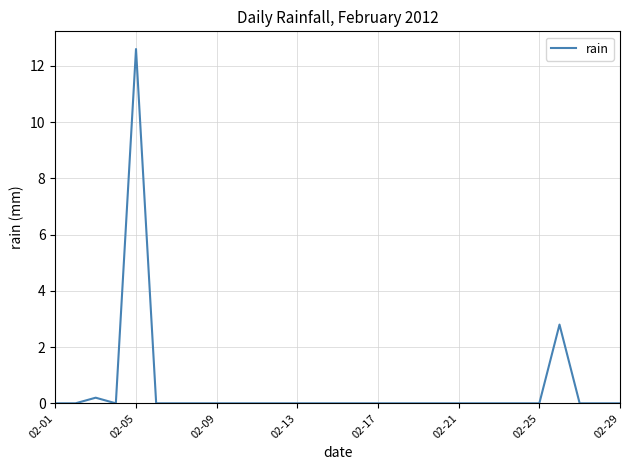

Does the chart display data point markers on the line(s)?

No